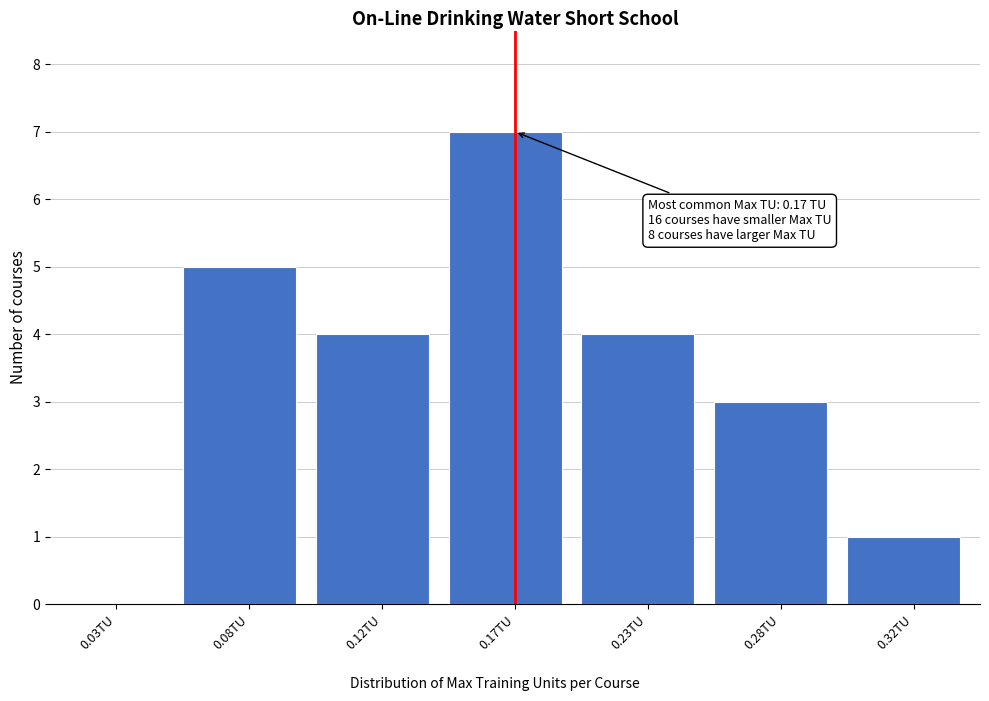

Reading left to right, transcribe all the data shown in this chart.

0.03TU=0	0.08TU=5	0.12TU=4	0.17TU=7	0.23TU=4	0.28TU=3	0.32TU=1